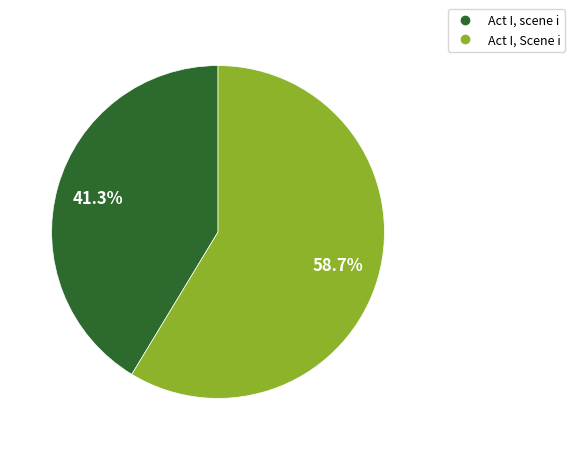

To the nearest percent, what portion does Act I, Scene i represent?

59%